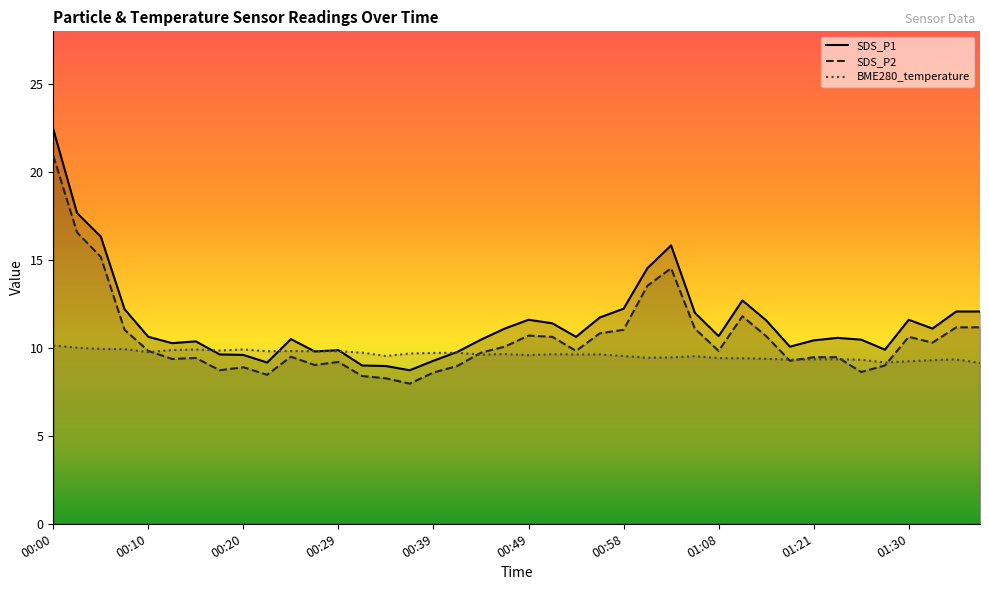

Which series has the widest spread of values?

SDS_P1